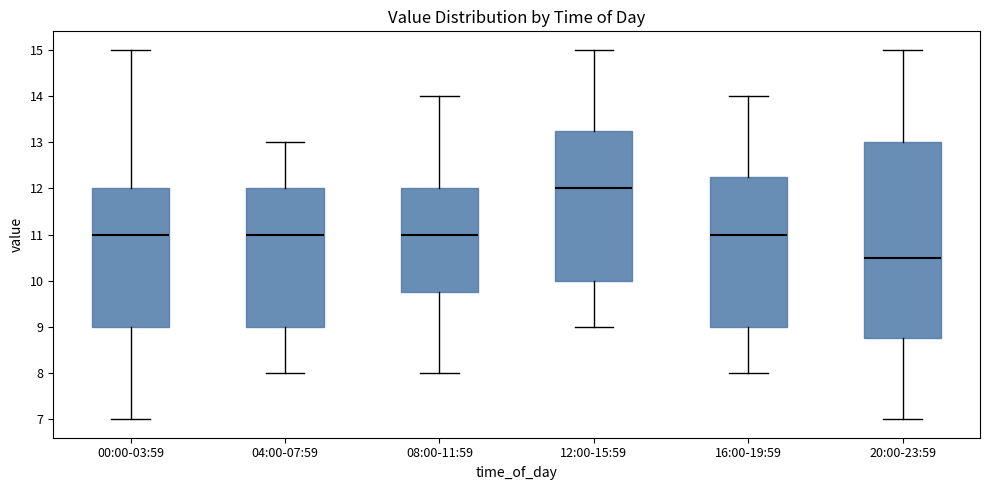

Reading left to right, read every box against the y-axis: the position of its median line, the range the box covers, and the ends of its whiskers. The values are not printed on the chart, so give them approximately, as read against the axis.

00:00-03:59: median 11.0, box 9.0 to 12.0, whiskers 7.0 to 15.0
04:00-07:59: median 11.0, box 9.0 to 12.0, whiskers 8.0 to 13.0
08:00-11:59: median 11.0, box 9.8 to 12.0, whiskers 8.0 to 14.0
12:00-15:59: median 12.0, box 10.0 to 13.3, whiskers 9.0 to 15.0
16:00-19:59: median 11.0, box 9.0 to 12.3, whiskers 8.0 to 14.0
20:00-23:59: median 10.5, box 8.8 to 13.0, whiskers 7.0 to 15.0